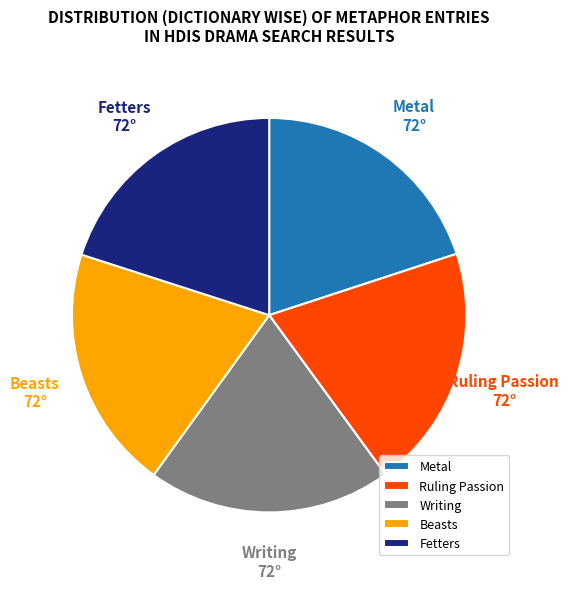

How many slices are in this pie chart?

5